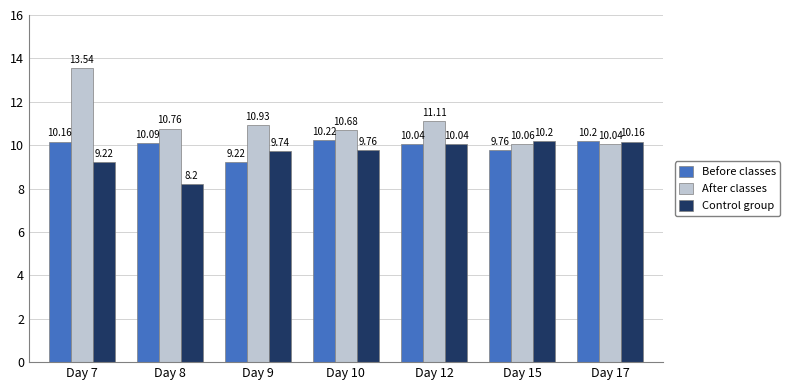

What is the maximum value for Before classes?

10.2